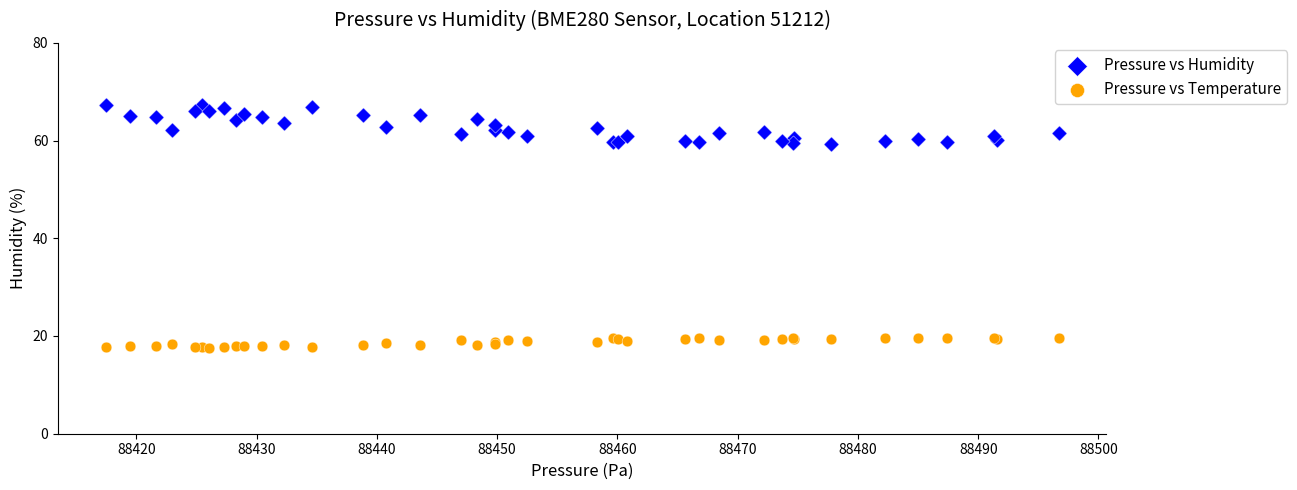

What are all the series names shown in the legend?

Pressure vs Humidity, Pressure vs Temperature